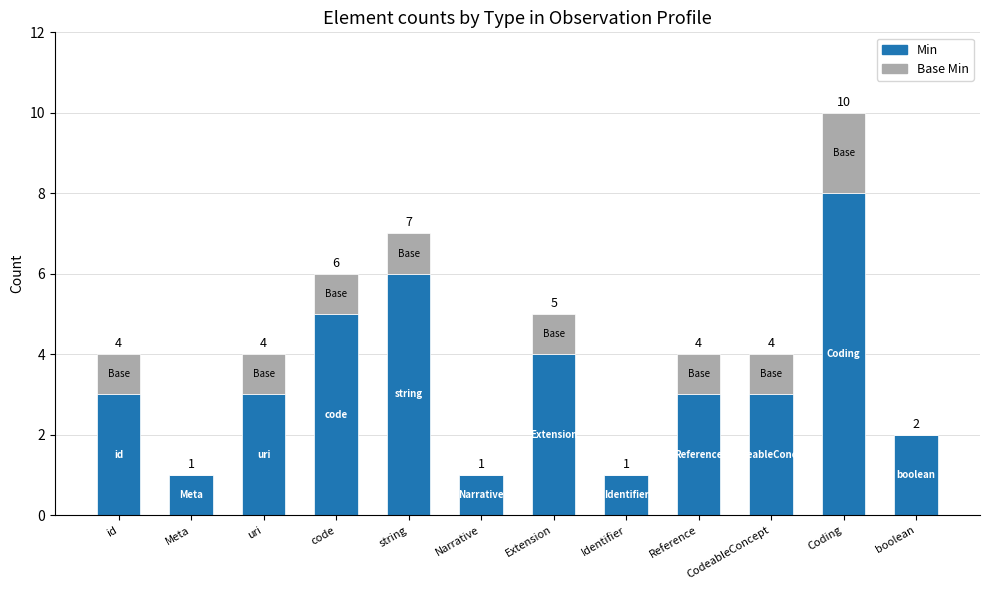

Count the number of categories in the chart.

12